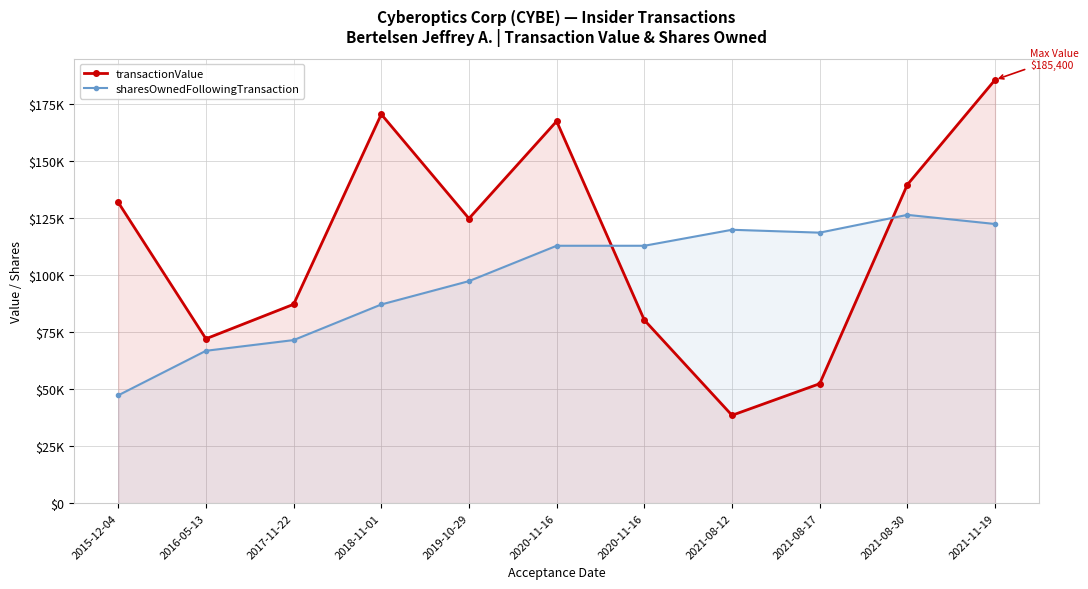

Does the chart display data point markers on the line(s)?

Yes